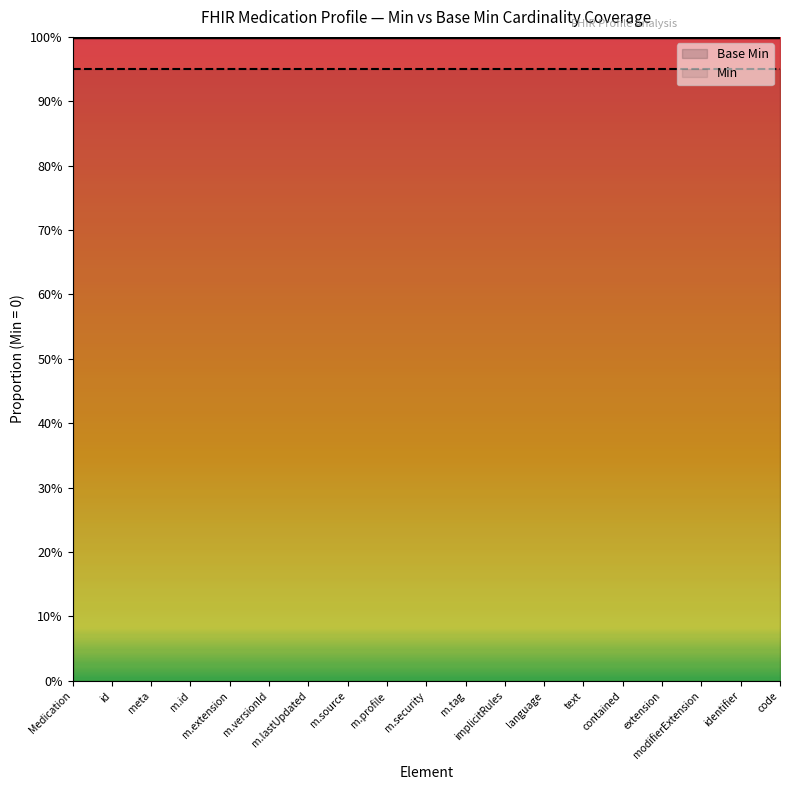

Which series changed the most between m.tag and extension?

Base Min